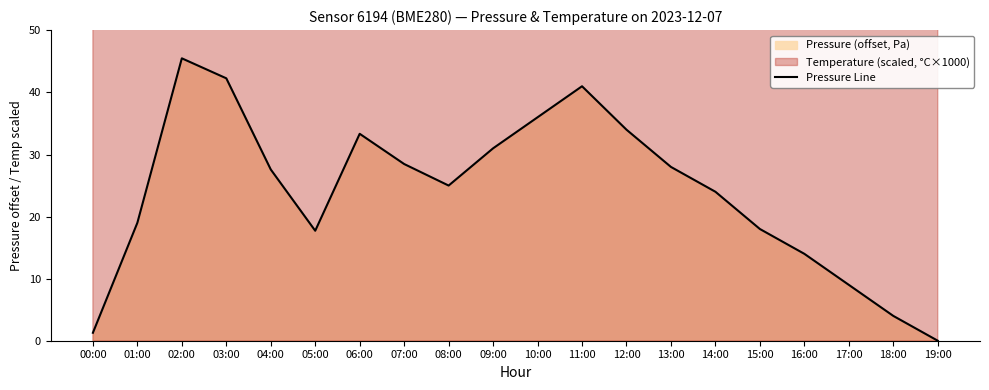

What is the difference between the values at 14:00 and 19:00?

24.0